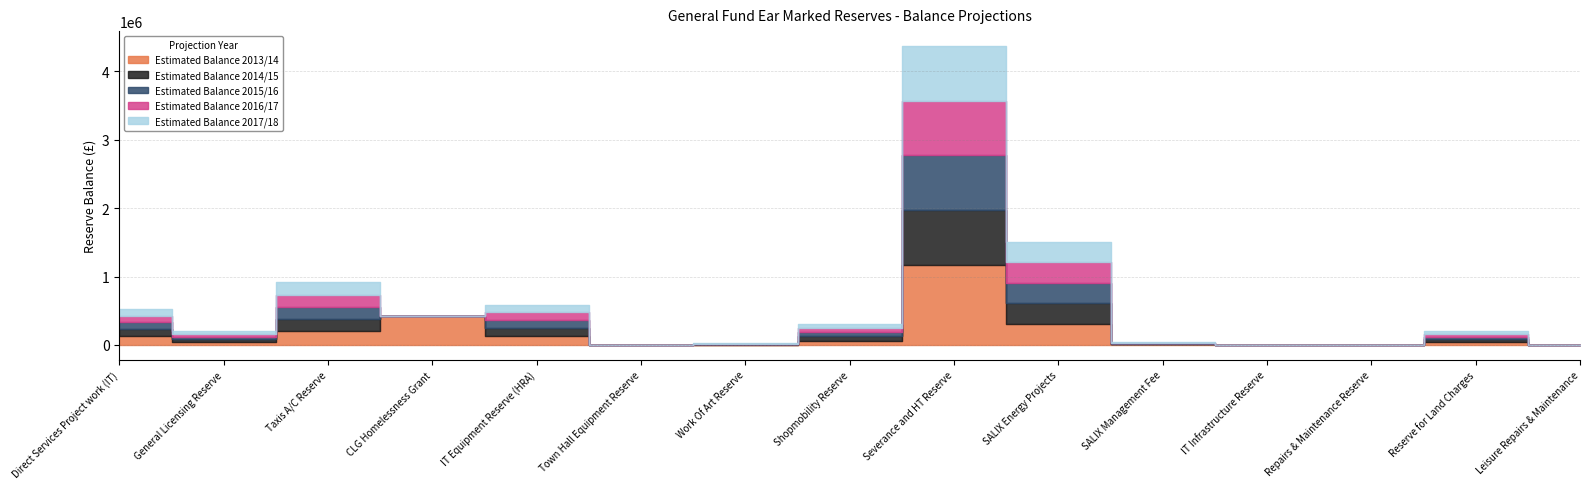

At which label does Estimated Balance 2017/18 first exceed 40000?

Direct Services Project work (IT)